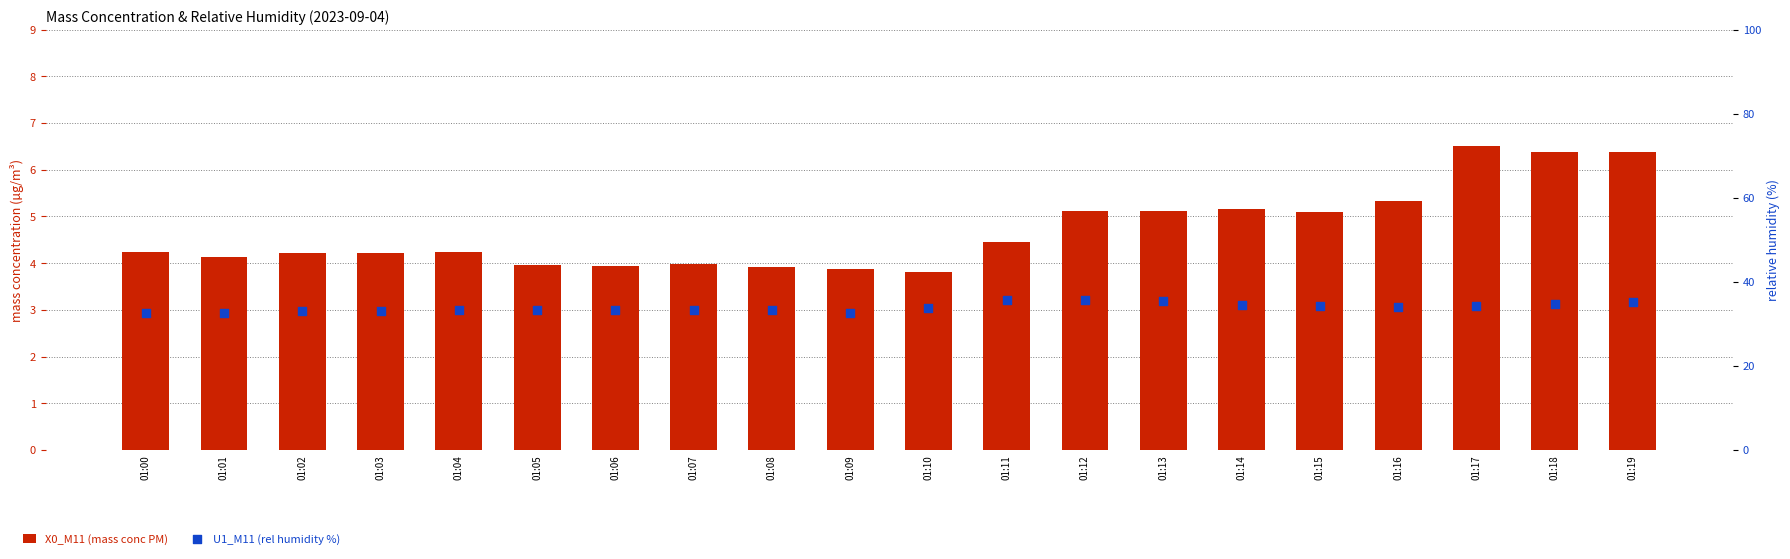

Which series has the largest total across all categories?

U1_M11 (rel humidity %)